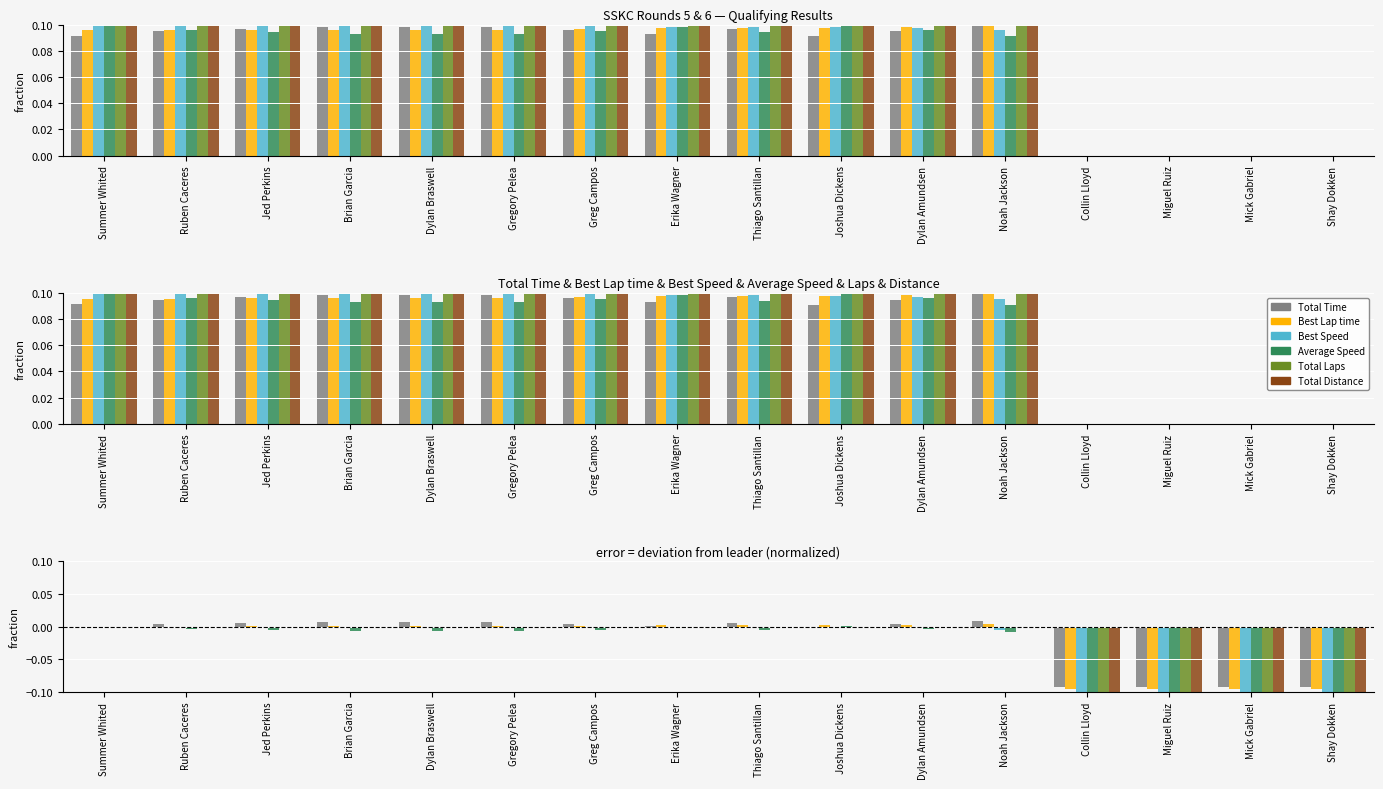

Reading left to right, list all the values displayed in this chart.

Total Time: Summer Whited=0.0	Ruben Caceres=0.0	Jed Perkins=0.0	Brian Garcia=0.0	Dylan Braswell=0.0	Gregory Pelea=0.0	Greg Campos=0.0	Erika Wagner=0.0	Thiago Santillan=0.0	Joshua Dickens=-0.0	Dylan Amundsen=0.0	Noah Jackson=0.0	Collin Lloyd=-0.1	Miguel Ruiz=-0.1	Mick Gabriel=-0.1	Shay Dokken=-0.1
Best Lap time: Summer Whited=0.0	Ruben Caceres=0.0	Jed Perkins=0.0	Brian Garcia=0.0	Dylan Braswell=0.0	Gregory Pelea=0.0	Greg Campos=0.0	Erika Wagner=0.0	Thiago Santillan=0.0	Joshua Dickens=0.0	Dylan Amundsen=0.0	Noah Jackson=0.0	Collin Lloyd=-0.1	Miguel Ruiz=-0.1	Mick Gabriel=-0.1	Shay Dokken=-0.1
Best Speed: Summer Whited=0.0	Ruben Caceres=-0.0	Jed Perkins=-0.0	Brian Garcia=-0.0	Dylan Braswell=-0.0	Gregory Pelea=-0.0	Greg Campos=-0.0	Erika Wagner=-0.0	Thiago Santillan=-0.0	Joshua Dickens=-0.0	Dylan Amundsen=-0.0	Noah Jackson=-0.0	Collin Lloyd=-0.1	Miguel Ruiz=-0.1	Mick Gabriel=-0.1	Shay Dokken=-0.1
Average Speed: Summer Whited=0.0	Ruben Caceres=-0.0	Jed Perkins=-0.0	Brian Garcia=-0.0	Dylan Braswell=-0.0	Gregory Pelea=-0.0	Greg Campos=-0.0	Erika Wagner=-0.0	Thiago Santillan=-0.0	Joshua Dickens=0.0	Dylan Amundsen=-0.0	Noah Jackson=-0.0	Collin Lloyd=-0.1	Miguel Ruiz=-0.1	Mick Gabriel=-0.1	Shay Dokken=-0.1
Total Laps: Summer Whited=0.0	Ruben Caceres=0.0	Jed Perkins=0.0	Brian Garcia=0.0	Dylan Braswell=0.0	Gregory Pelea=0.0	Greg Campos=0.0	Erika Wagner=0.0	Thiago Santillan=0.0	Joshua Dickens=0.0	Dylan Amundsen=0.0	Noah Jackson=0.0	Collin Lloyd=-0.1	Miguel Ruiz=-0.1	Mick Gabriel=-0.1	Shay Dokken=-0.1
Total Distance: Summer Whited=0.0	Ruben Caceres=0.0	Jed Perkins=0.0	Brian Garcia=0.0	Dylan Braswell=0.0	Gregory Pelea=0.0	Greg Campos=0.0	Erika Wagner=0.0	Thiago Santillan=0.0	Joshua Dickens=0.0	Dylan Amundsen=0.0	Noah Jackson=0.0	Collin Lloyd=-0.1	Miguel Ruiz=-0.1	Mick Gabriel=-0.1	Shay Dokken=-0.1